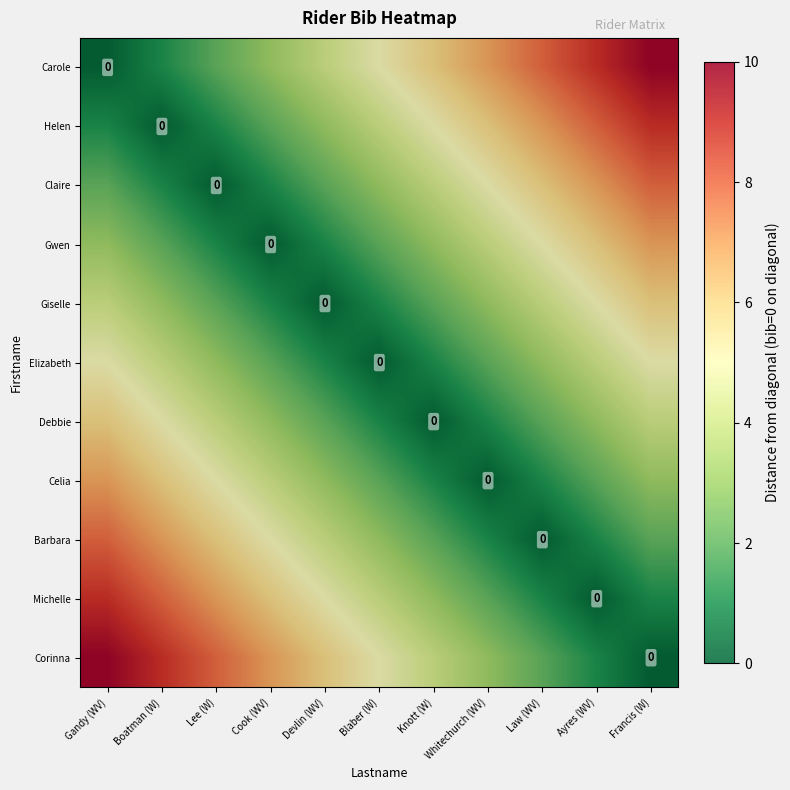

How many values in the Helen series are below 4?

5